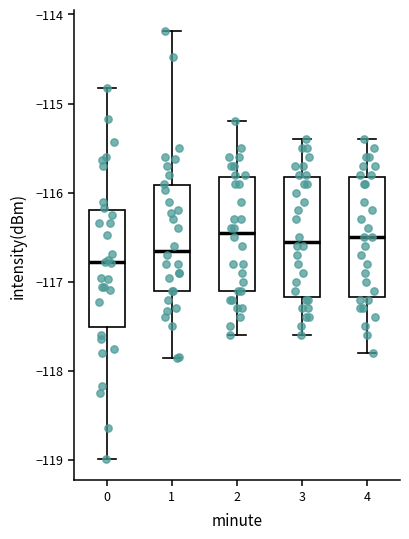

Reading left to right, transcribe this box plot: for each box, give where its median line is, the range the box spans, and where its two whiskers end, as read against the y-axis. The values are not printed on the chart, so give them approximately, as read against the axis.

0: median -116.8, box -117.5 to -116.2, whiskers -119.0 to -114.8
1: median -116.6, box -117.1 to -115.9, whiskers -117.9 to -114.2
2: median -116.4, box -117.1 to -115.8, whiskers -117.6 to -115.2
3: median -116.5, box -117.2 to -115.8, whiskers -117.6 to -115.4
4: median -116.5, box -117.2 to -115.8, whiskers -117.8 to -115.4